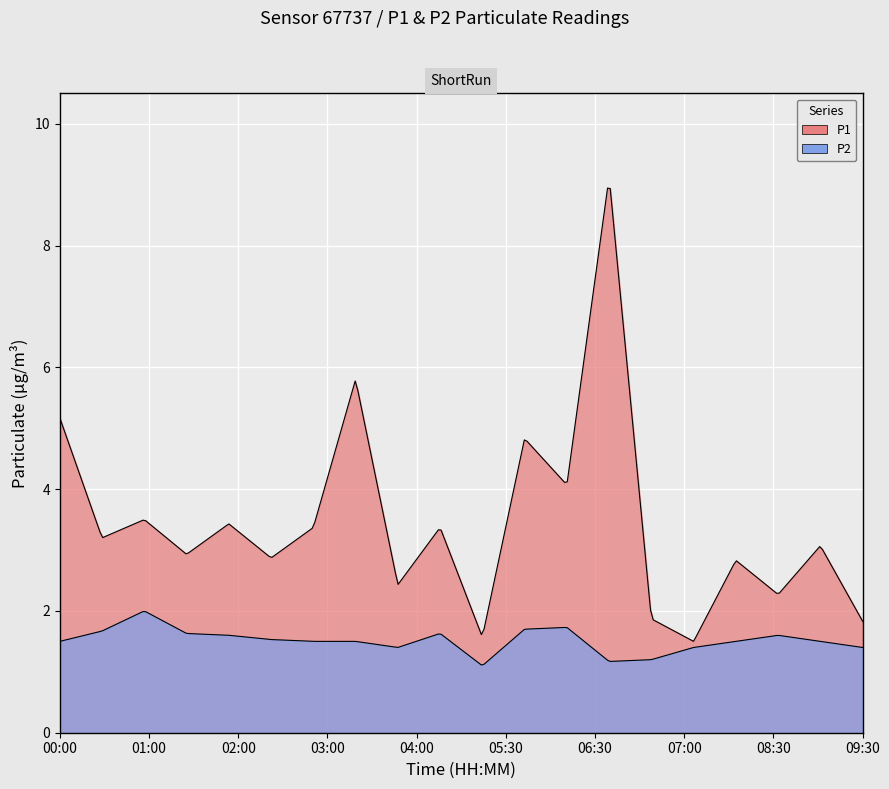

Reading left to right, extract all data points from this chart.

P1: 00:00=5.2	00:30=3.2	01:00=3.5	01:30=2.9	02:00=3.4	02:30=2.9	03:00=3.4	03:30=5.8	04:00=2.4	04:30=3.4	05:00=1.6	05:30=4.8	06:00=4.1	06:30=9.1	07:00=1.9	07:00=1.5	08:00=2.8	08:30=2.3	09:00=3.1	09:30=1.8
P2: 00:00=1.5	00:30=1.7	01:00=2.0	01:30=1.6	02:00=1.6	02:30=1.5	03:00=1.5	03:30=1.5	04:00=1.4	04:30=1.6	05:00=1.1	05:30=1.7	06:00=1.7	06:30=1.2	07:00=1.2	07:00=1.4	08:00=1.5	08:30=1.6	09:00=1.5	09:30=1.4